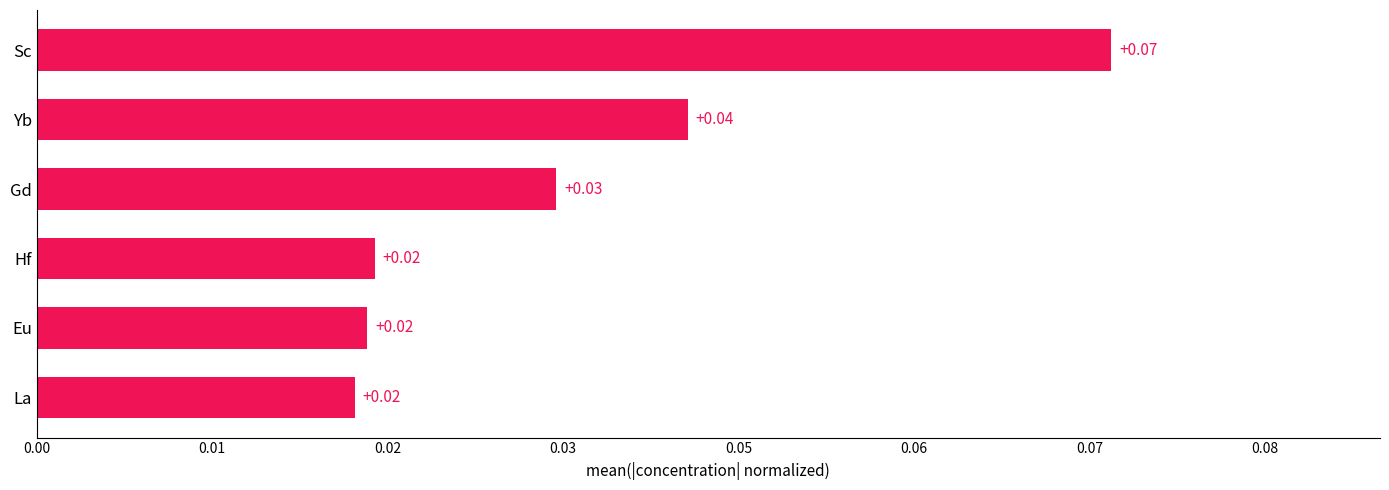

Does the chart contain any negative values?

No